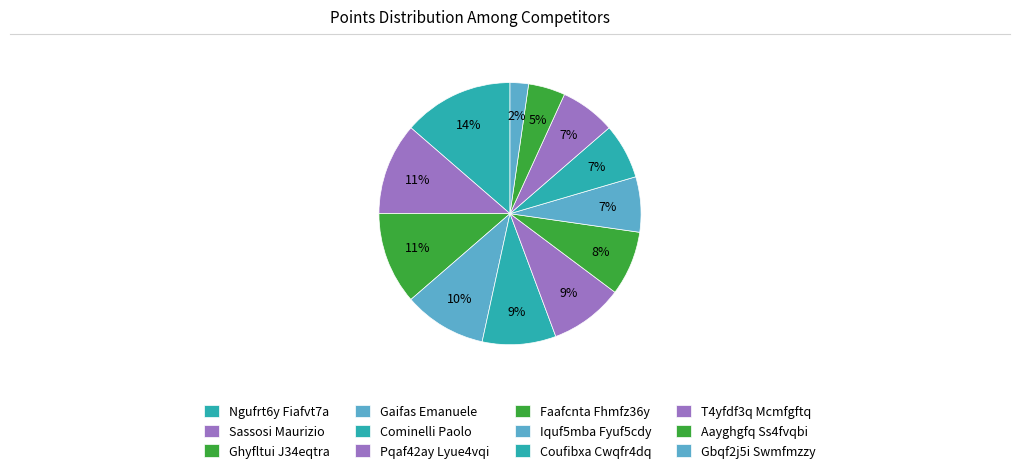

How many slices are in this pie chart?

12